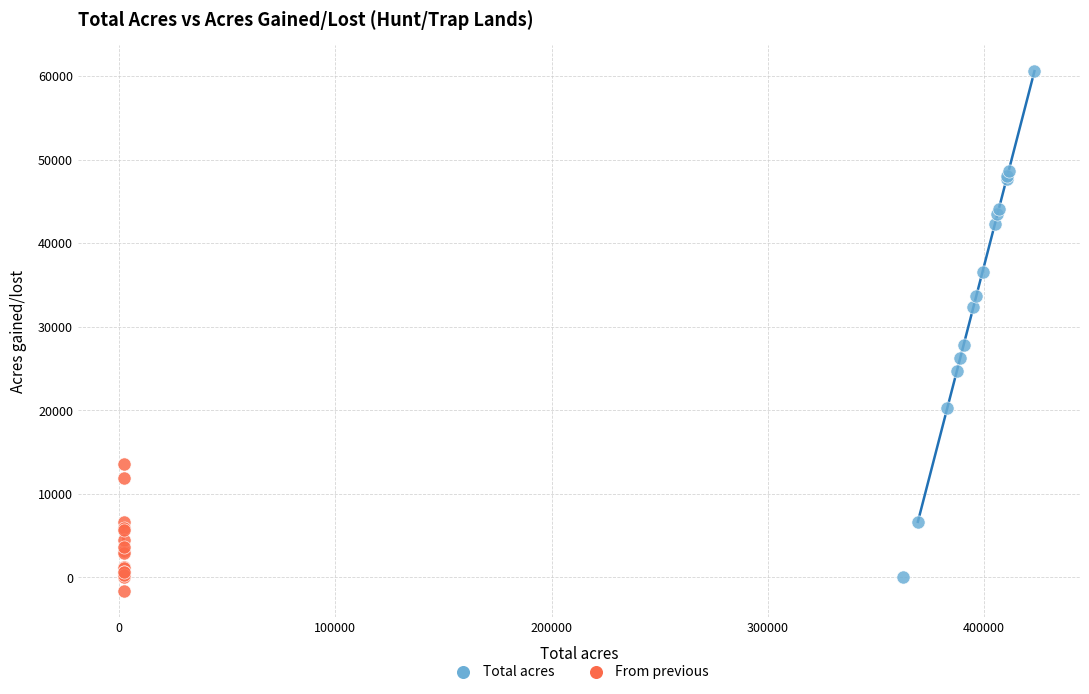

Which series contains the highest Y value?

Total acres